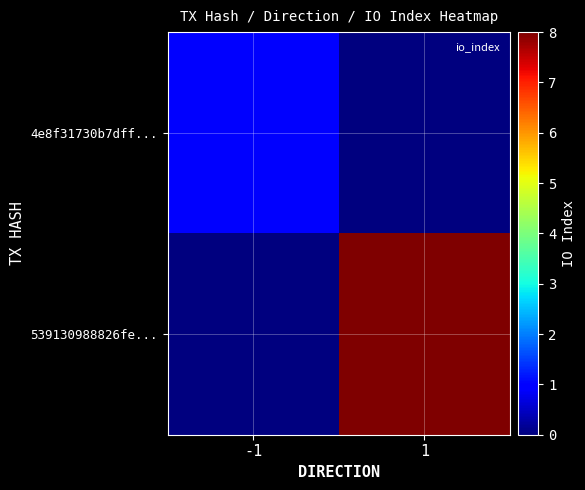

Reading right to left, what are all the values shown in this chart?

4e8f31730b7dff...: 1=0	-1=1
539130988826fe...: 1=8	-1=0